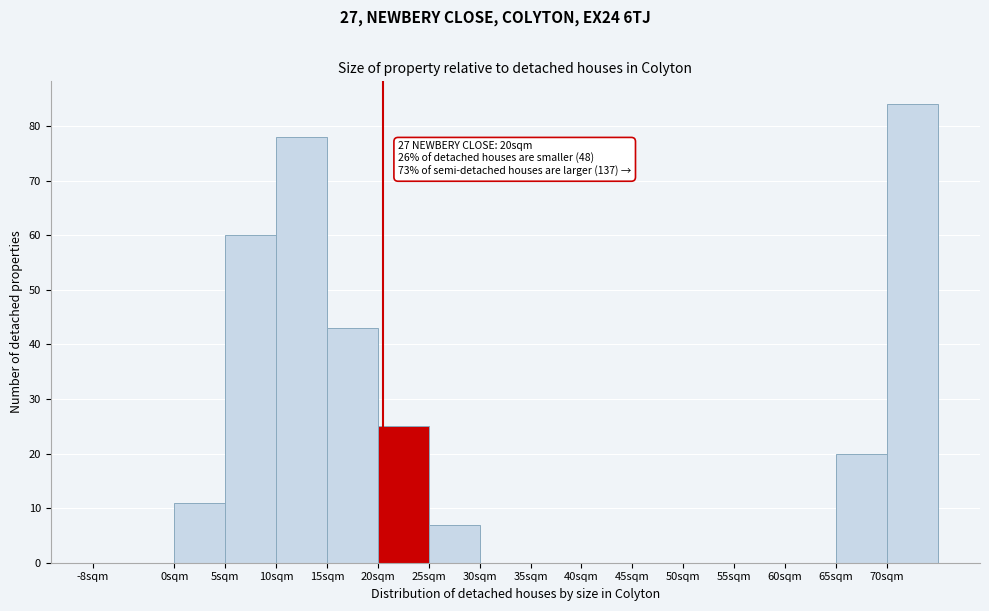

Reading left to right, transcribe all the data shown in this chart.

-8sqm=0	0sqm=11	5sqm=60	10sqm=78	15sqm=43	20sqm=25	25sqm=7	30sqm=0	35sqm=0	40sqm=0	45sqm=0	50sqm=0	55sqm=0	60sqm=0	65sqm=20	70sqm=84